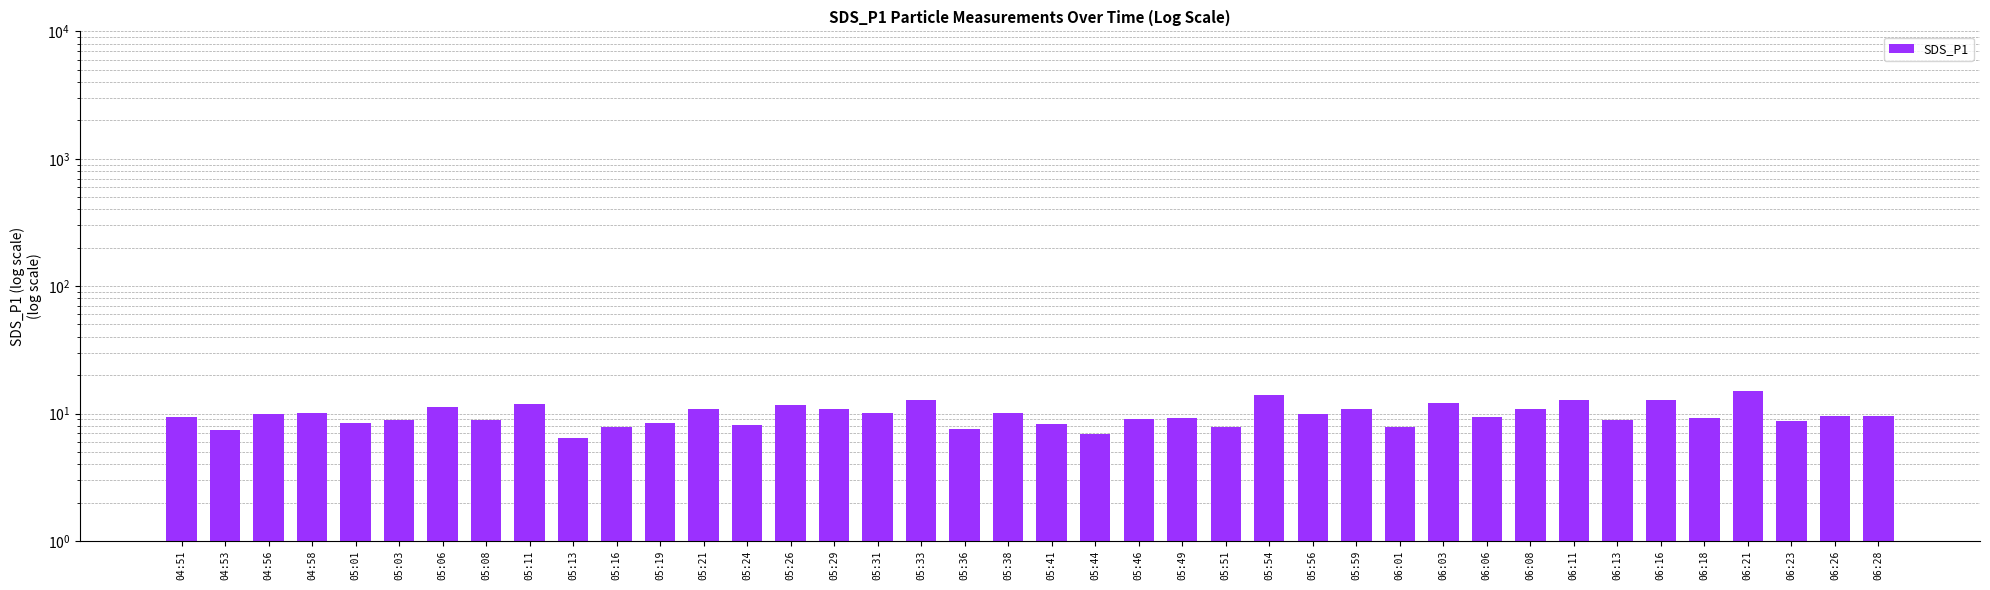

List the labels in order of value, smallest first.

05:13, 05:44, 04:53, 05:36, 05:16, 05:51, 06:01, 05:24, 05:41, 05:19, 05:01, 06:23, 05:03, 05:08, 06:13, 05:46, 05:49, 06:18, 06:06, 04:51, 06:26, 06:28, 04:56, 05:56, 05:31, 04:58, 05:38, 05:59, 05:21, 05:29, 06:08, 05:06, 05:26, 05:11, 06:03, 06:11, 06:16, 05:33, 05:54, 06:21